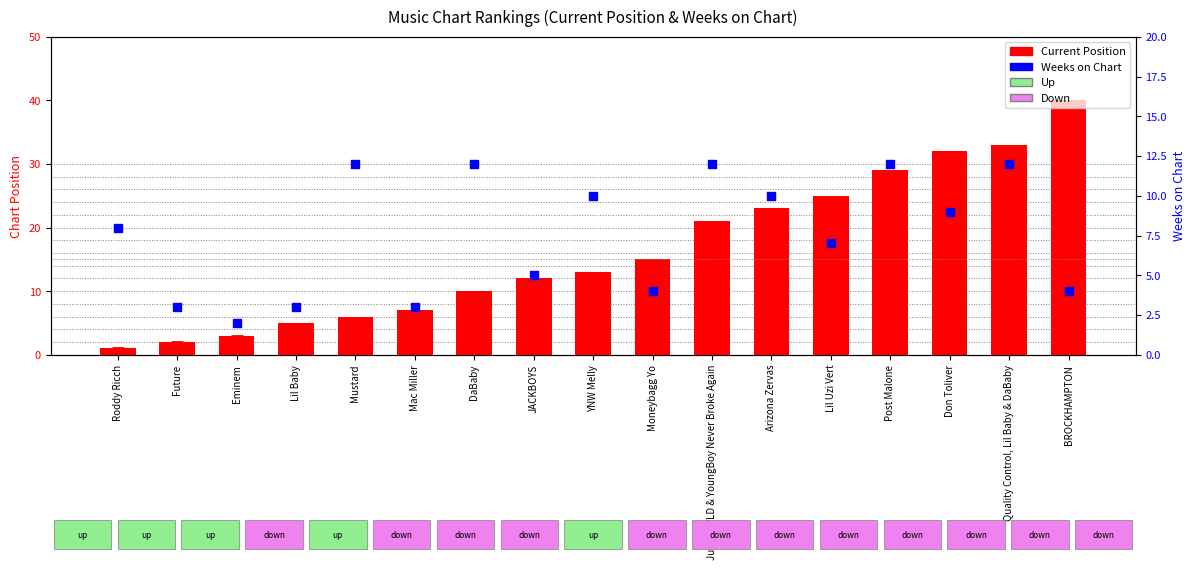

What is the total value across all series at Future?

7